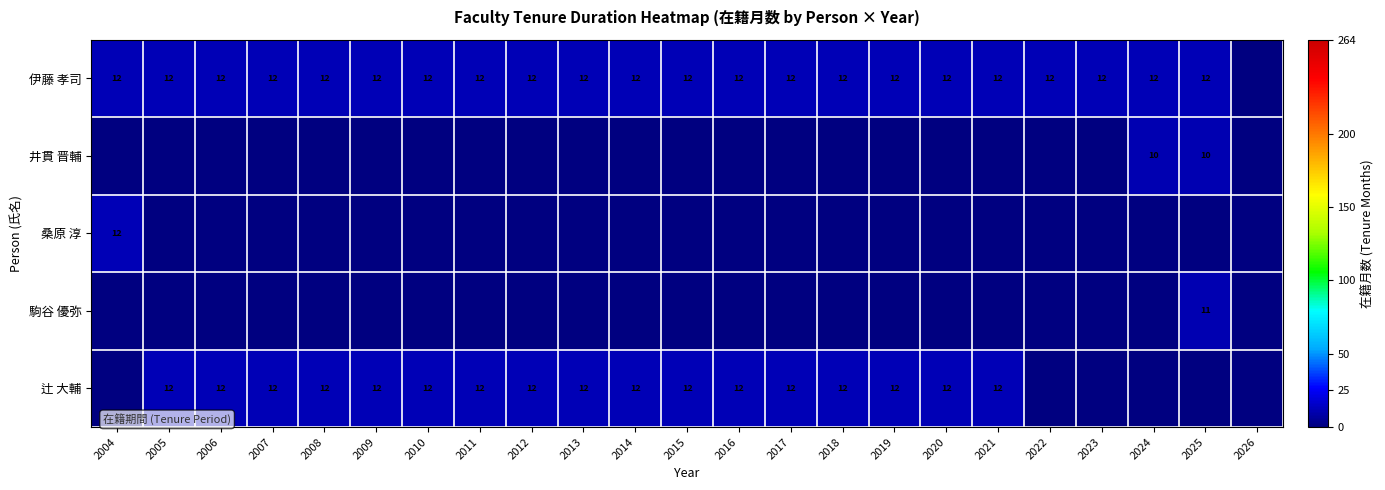

What is the sum of all 井貫 晋輔 values?

21.0